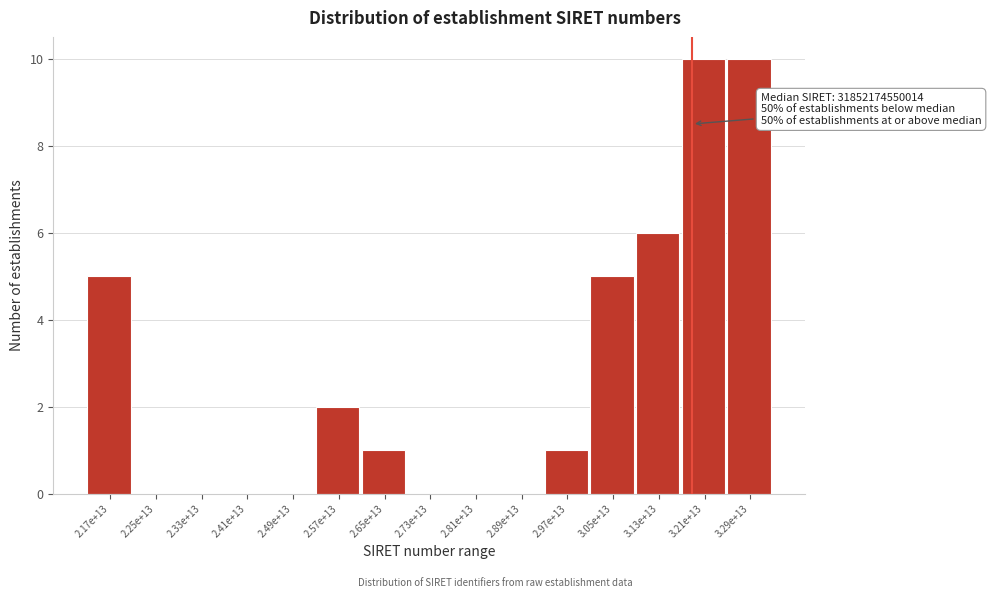

Reading right to left, transcribe all the data shown in this chart.

3.29e+13=10	3.21e+13=10	3.13e+13=6	3.05e+13=5	2.97e+13=1	2.89e+13=0	2.81e+13=0	2.73e+13=0	2.65e+13=1	2.57e+13=2	2.49e+13=0	2.41e+13=0	2.33e+13=0	2.25e+13=0	2.17e+13=5